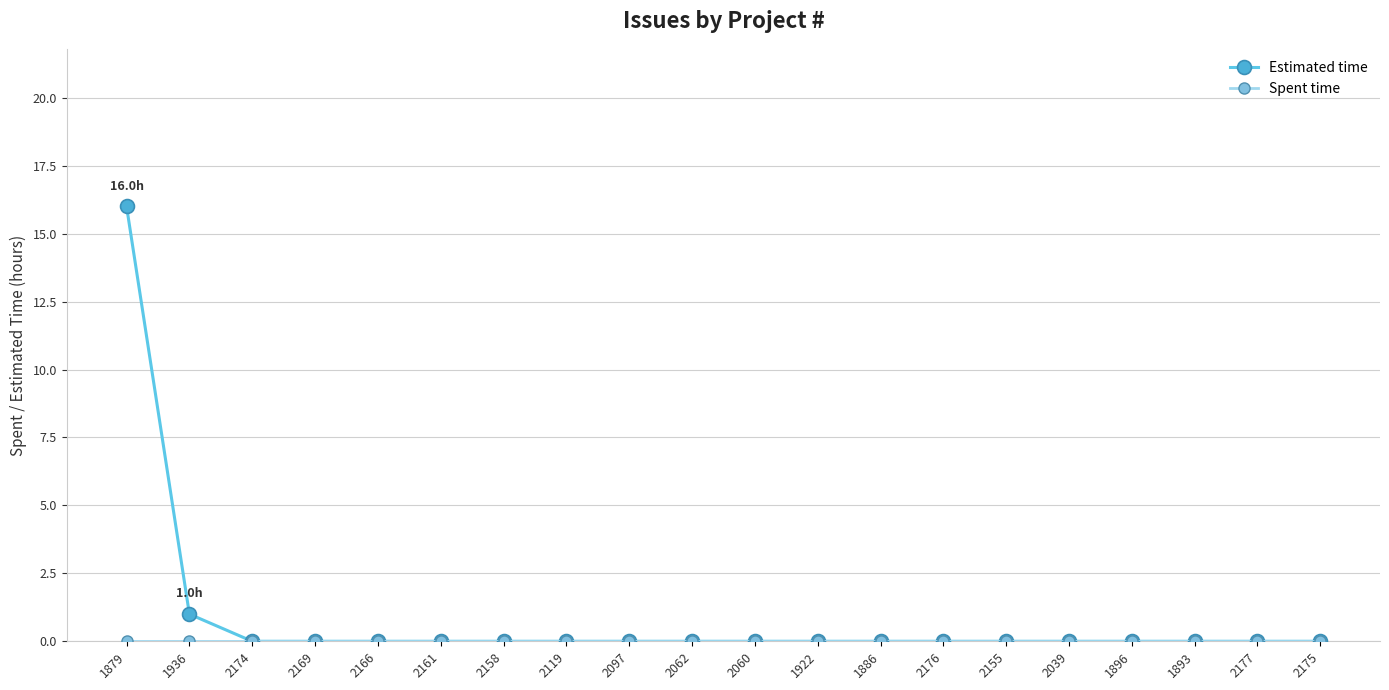

What is the label of the 18th point from the left?

1893